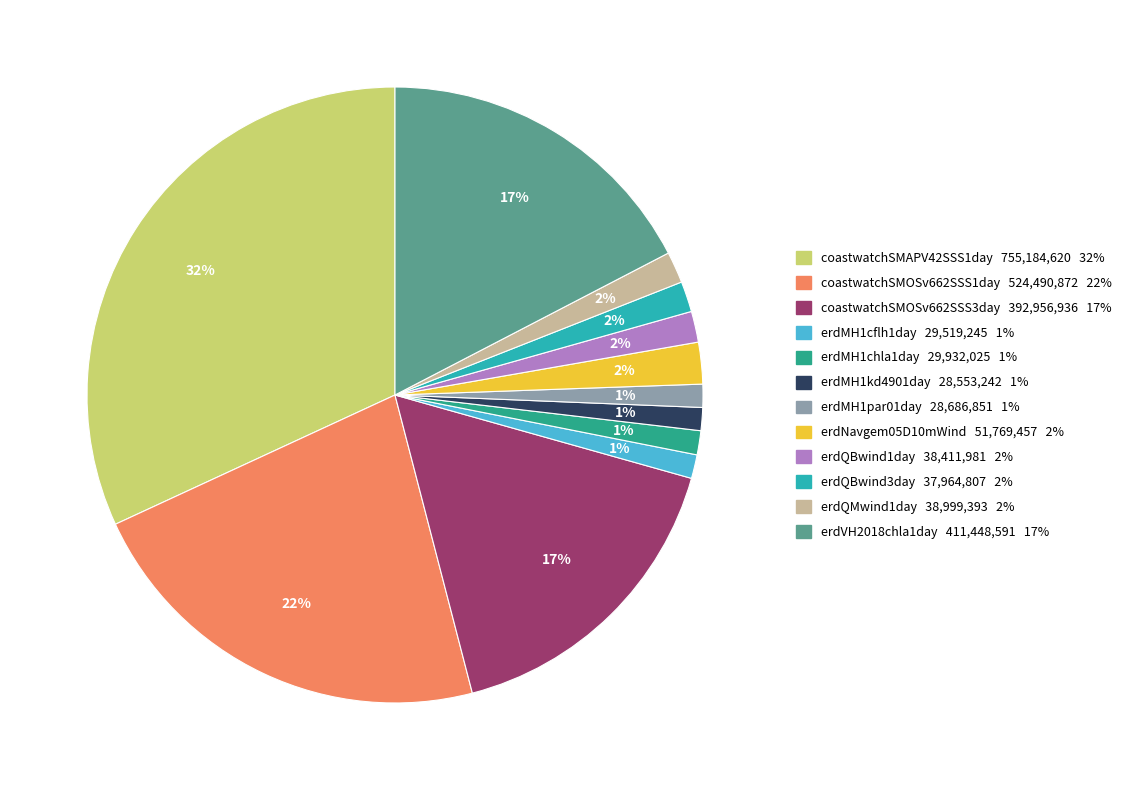

Count the number of slices in the pie.

12